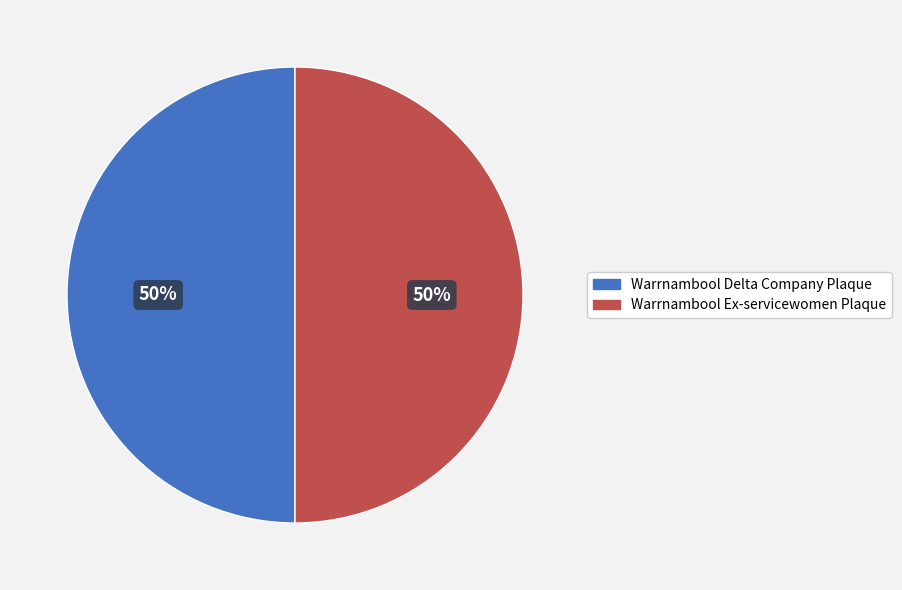

To the nearest percent, what is the combined percentage of Warrnambool Ex-servicewomen Plaque and Warrnambool Delta Company Plaque?

100%